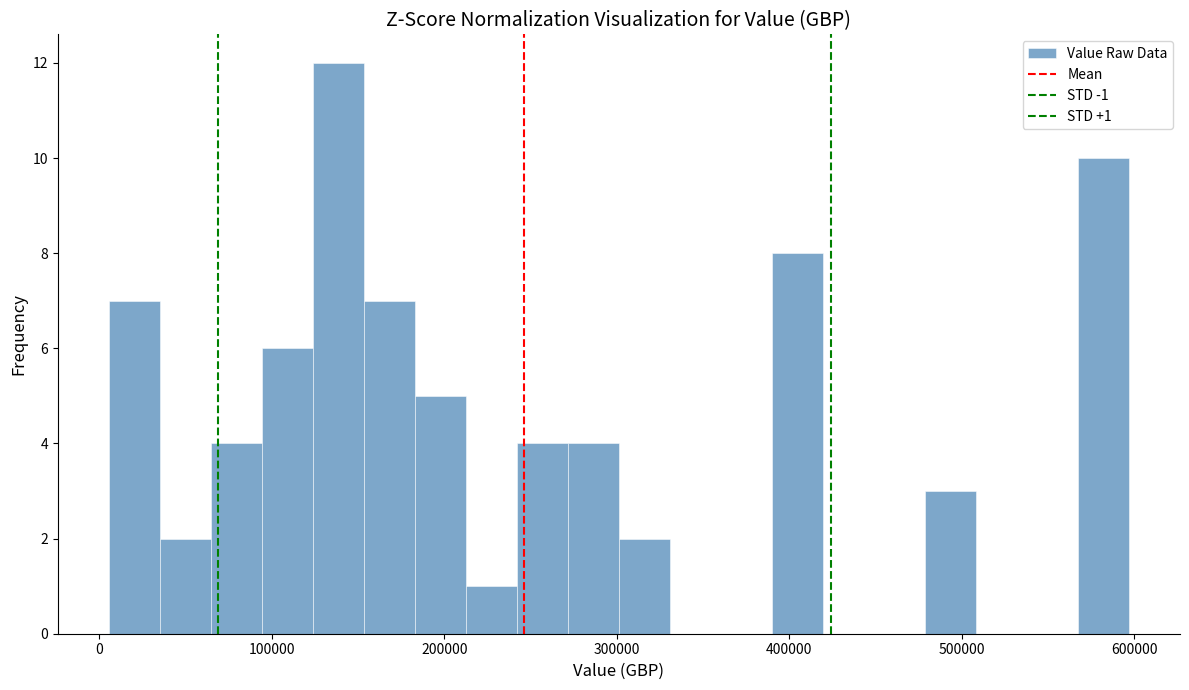

Around what value on the x-axis is the tallest bar? Give the approximate position of its centre, as read against the axis.

140000